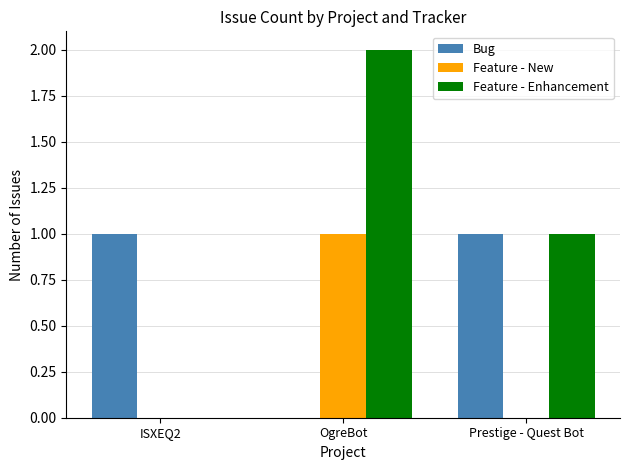

What is the difference between the Feature - Enhancement values at OgreBot and Prestige - Quest Bot?

1